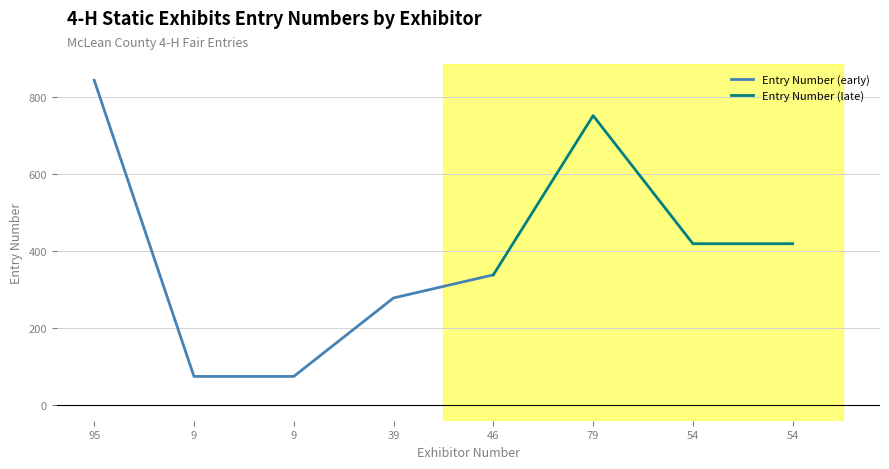

At which label is the value closest to 458?

54